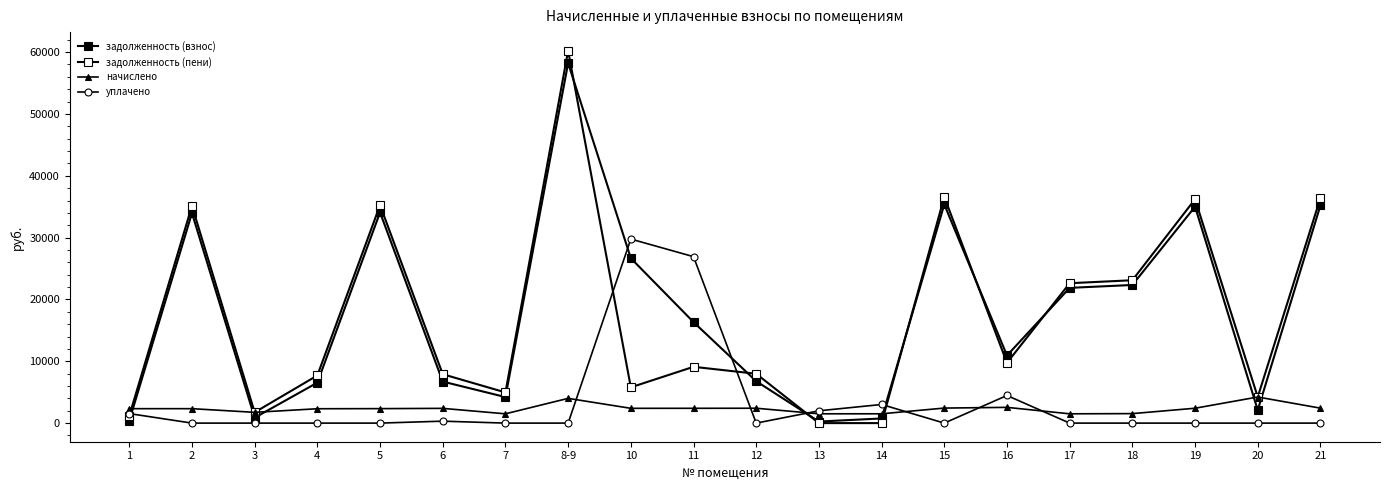

Reading left to right, what are all the values shown in this chart?

задолженность (взнос): 388.9	33972.3	869.9	6543.1	34075.7	6716.1	4210.5	58223.1	26667.2	16338.2	6776.5	251.0	751.4	35368.3	10934.3	21872.5	22337.9	35006.5	2109.0	35213.1
задолженность (пени): 1166.8	35139.1	1740.2	7704.6	35246.1	7907.7	4961.7	60222.9	5785.5	9104.0	7978.8	0.0	0.0	36583.1	9741.8	22623.7	23105.2	36208.8	4218.9	36422.6
начислено: 2333.6	2333.6	1740.5	2323.0	2340.8	2383.4	1502.5	3999.5	2390.5	2394.1	2404.7	1506.1	1506.1	2429.6	2546.8	1502.5	1534.4	2404.7	4219.8	2418.9
уплачено: 1540.0	0.0	0.0	0.0	0.0	313.6	0.0	0.0	29764.5	26919.3	0.0	1989.3	3012.0	0.0	4466.3	0.0	0.0	0.0	0.0	0.0